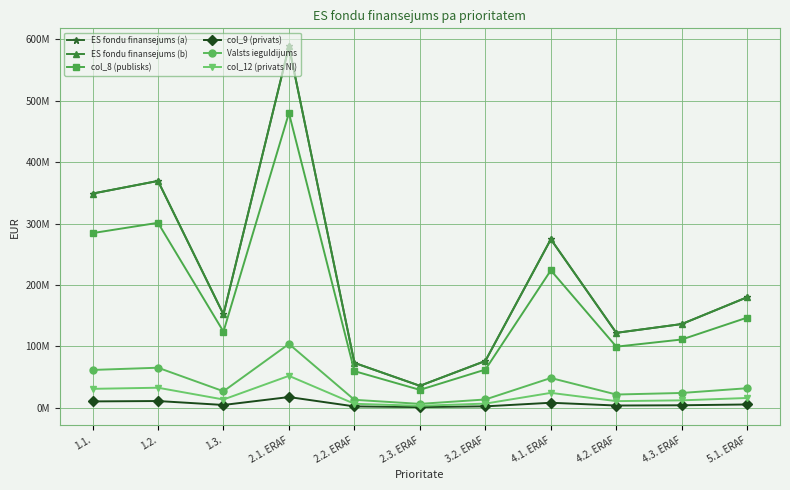

What value does the ES fondu finansejums (a) series have at 4.3. ERAF, to the nearest 10?

136326820